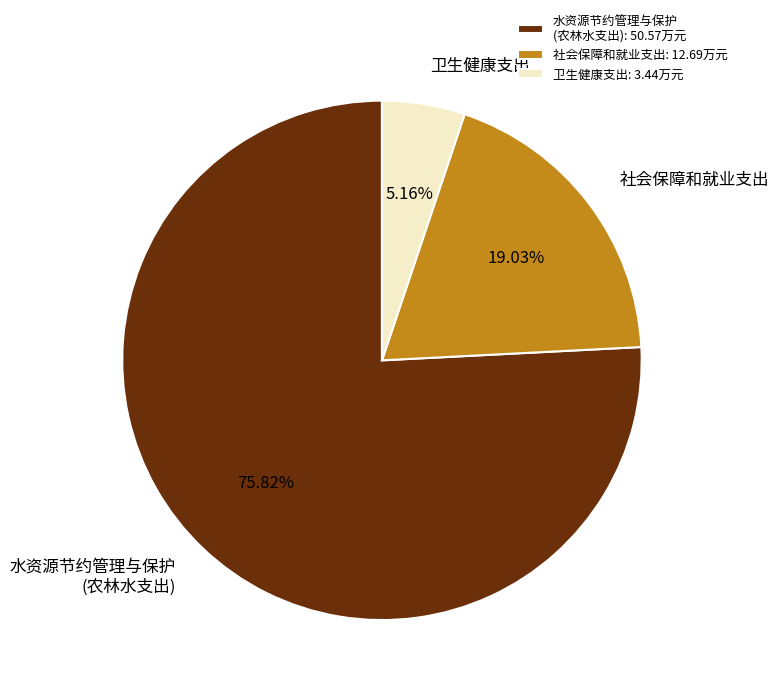

Does any single category account for the majority?

Yes